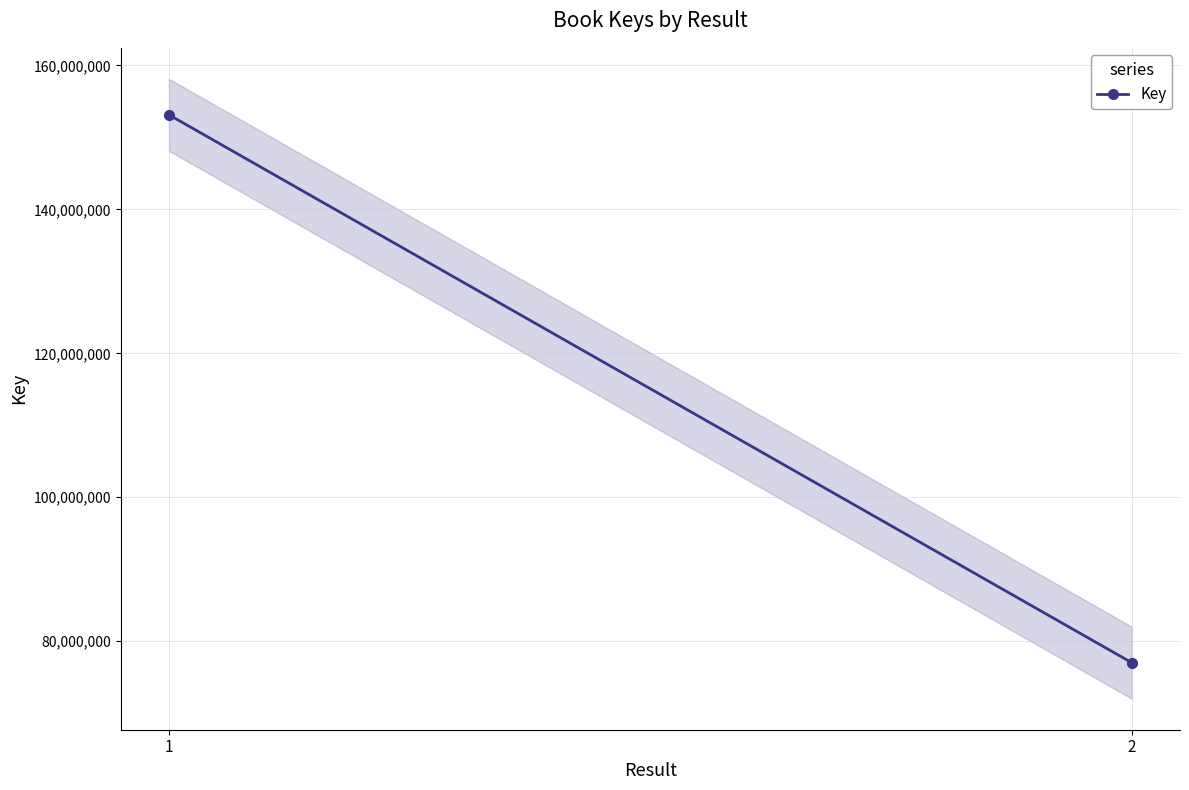

What value does the data have at 1?

153139320